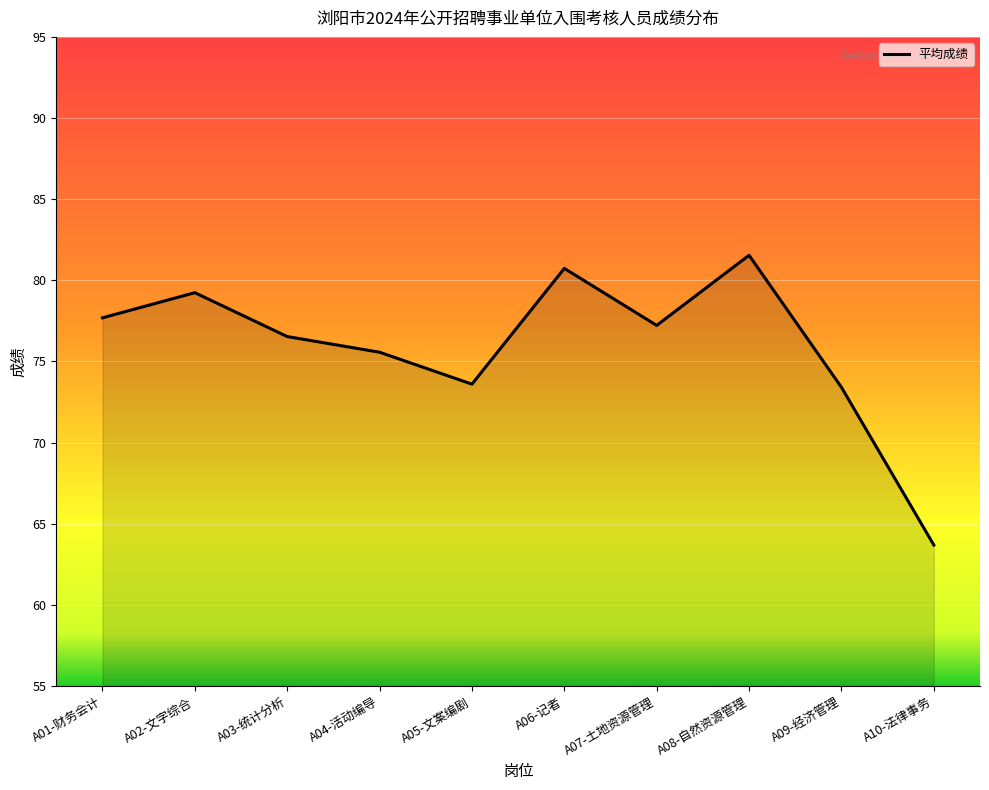

Reading left to right, list all the values displayed in this chart.

77.7	79.2	76.5	75.6	73.6	80.7	77.2	81.5	73.4	63.7